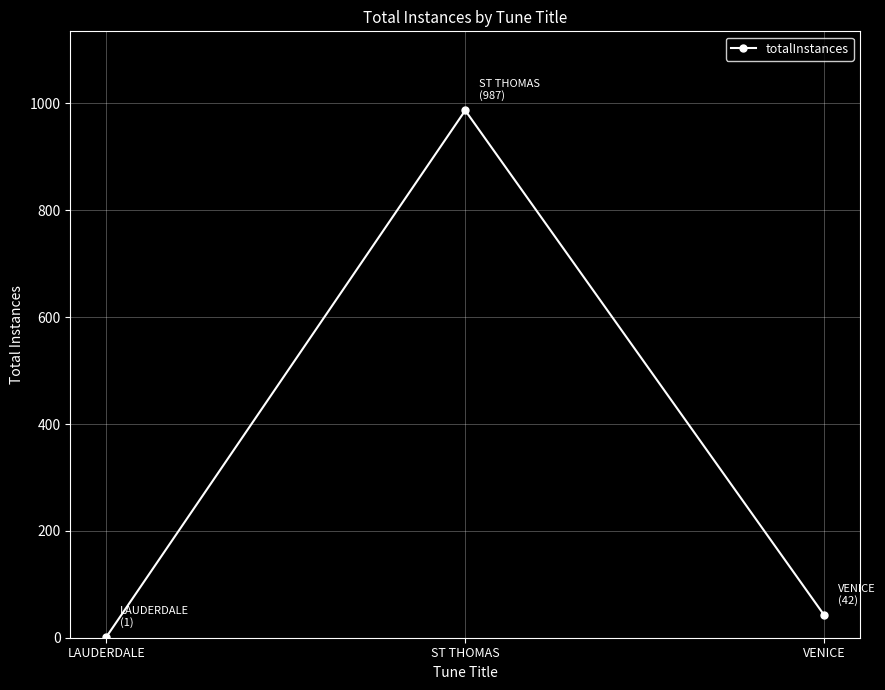

True or false: the data shows 987 at ST THOMAS.

True